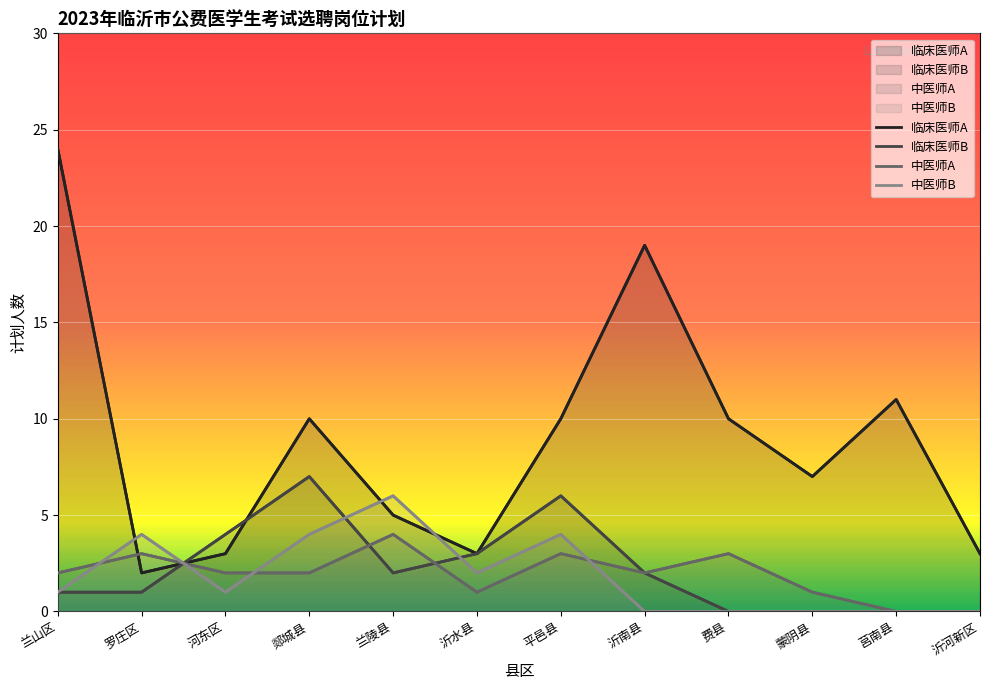

Rank the categories by 中医师A value from lowest to highest.

莒南县, 沂河新区, 沂水县, 蒙阴县, 兰山区, 河东区, 郯城县, 沂南县, 罗庄区, 平邑县, 费县, 兰陵县